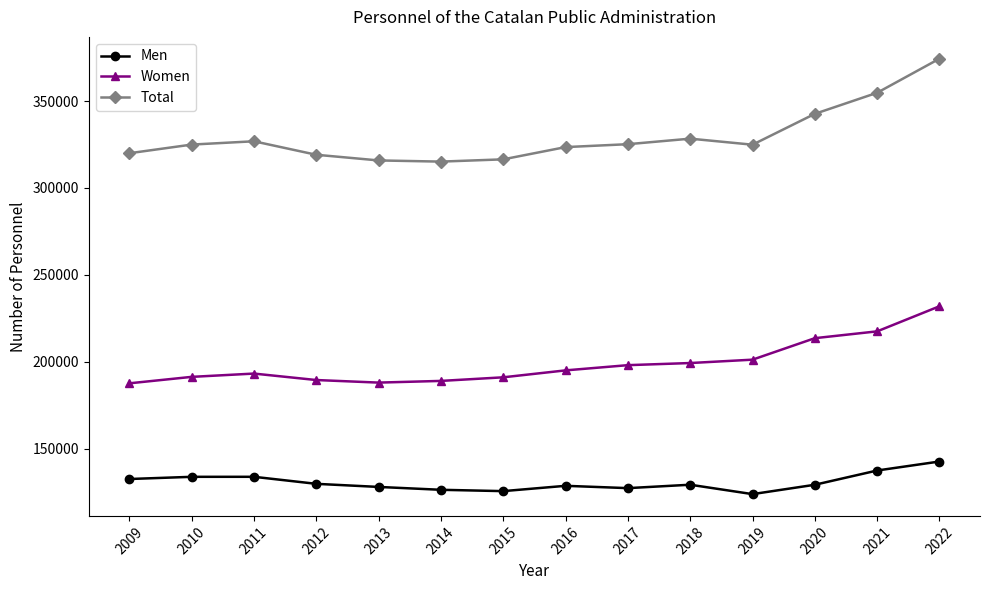

The value of Total at 2009 is 183202. True or false?

False